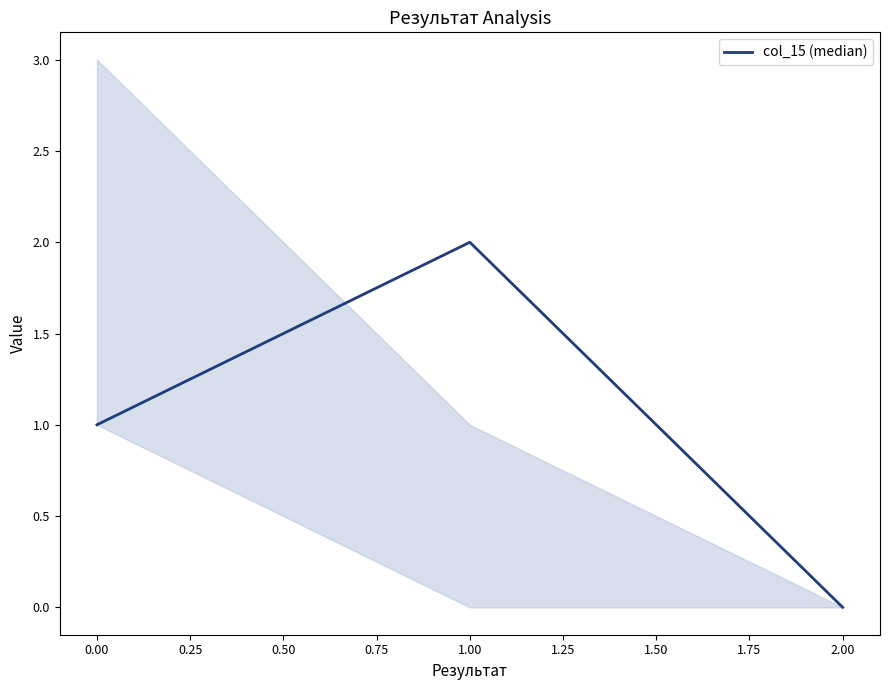

Count the number of data series in this chart.

1